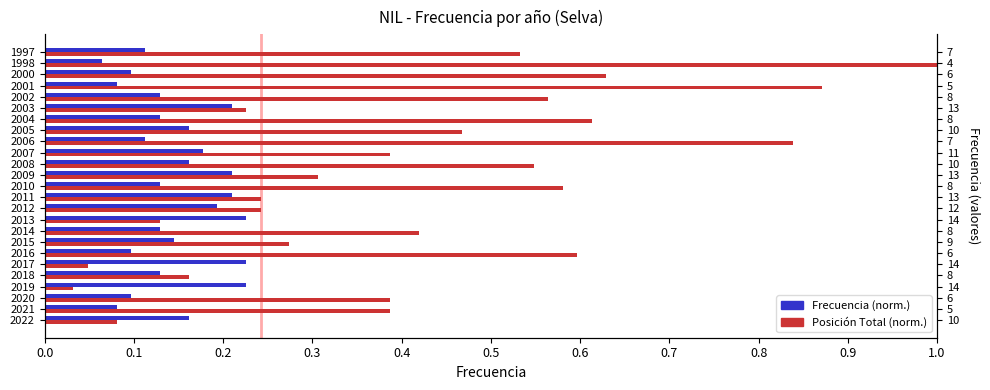

List the series in order of their peak value, highest first.

Posición Total, Frecuencia